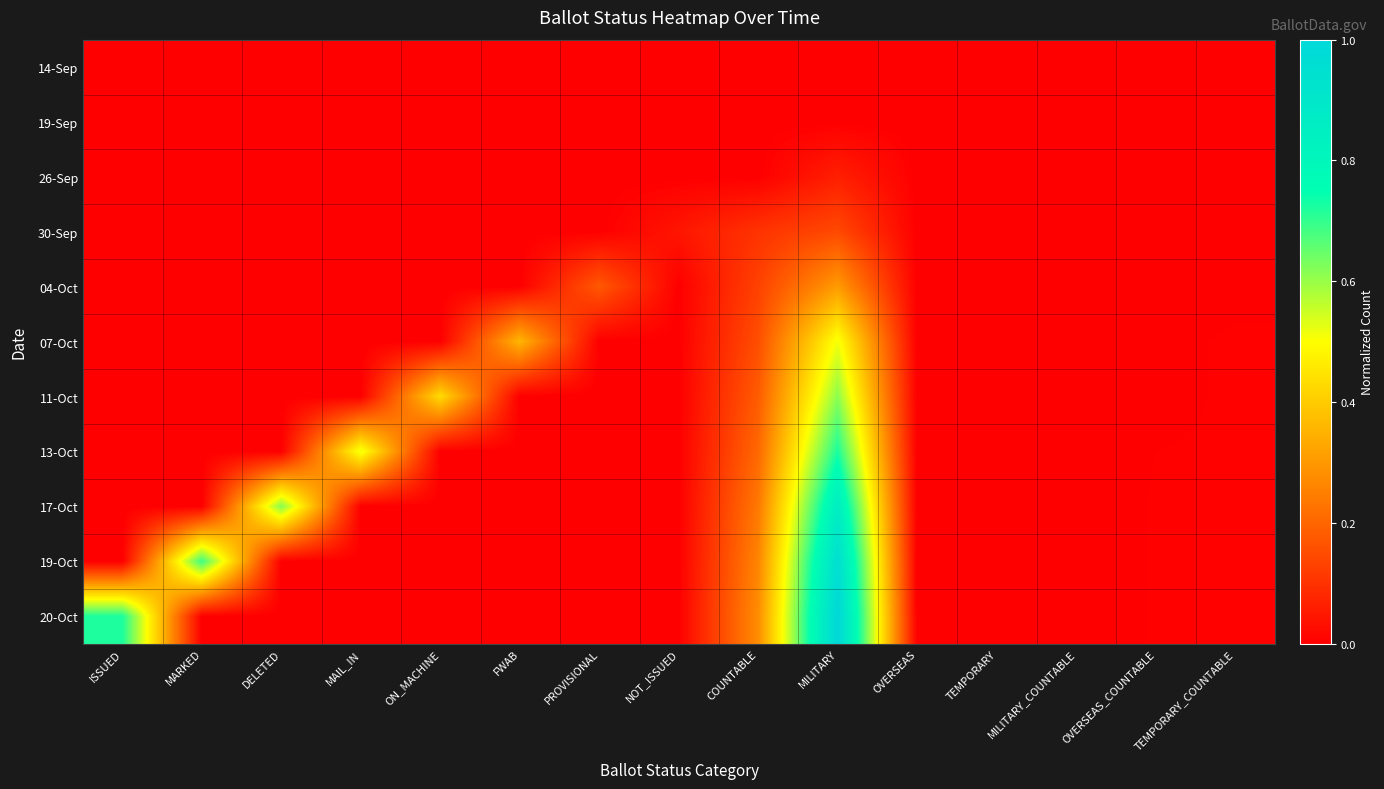

Which series has the largest total across all categories?

20-Oct